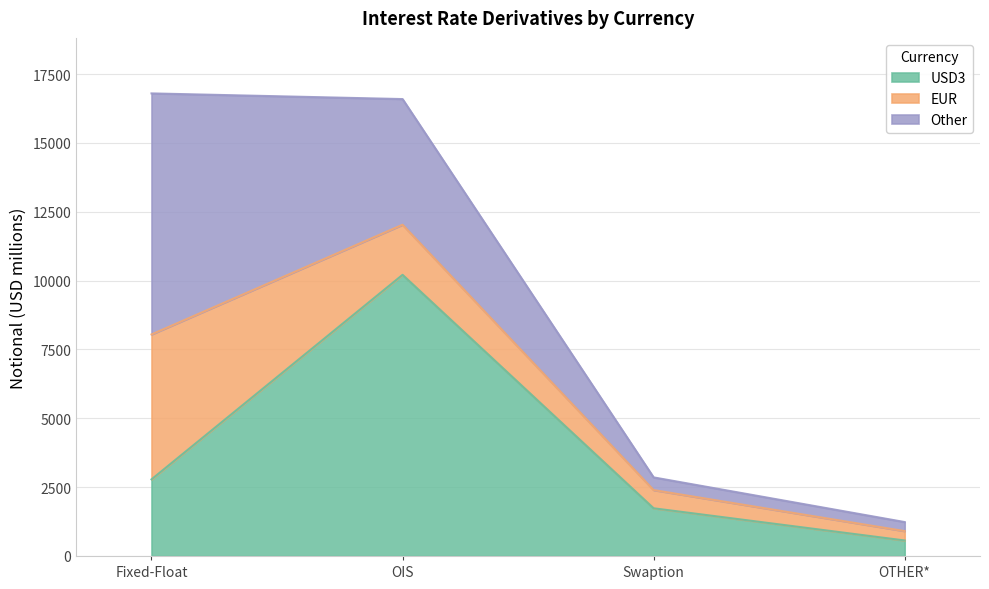

What position from the right is OTHER*?

1